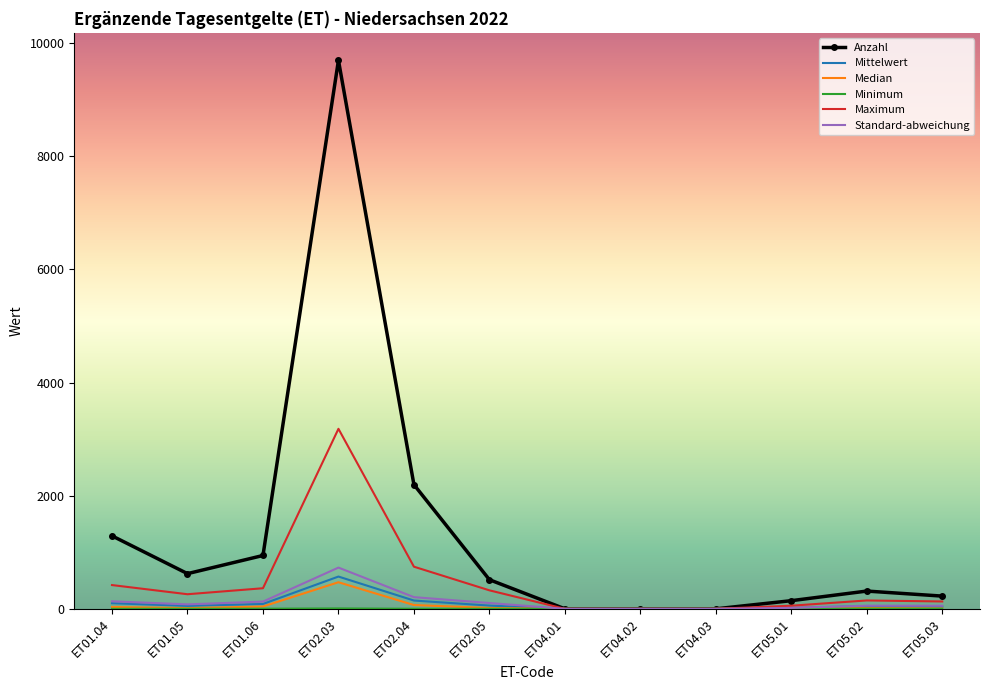

At which label does Anzahl reach its peak?

ET02.03